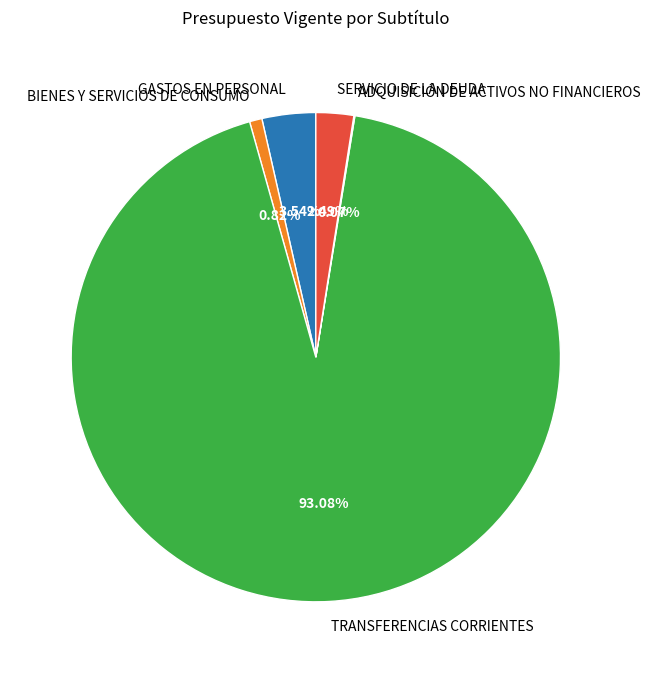

Do TRANSFERENCIAS CORRIENTES and GASTOS EN PERSONAL together represent more than half of the pie?

Yes